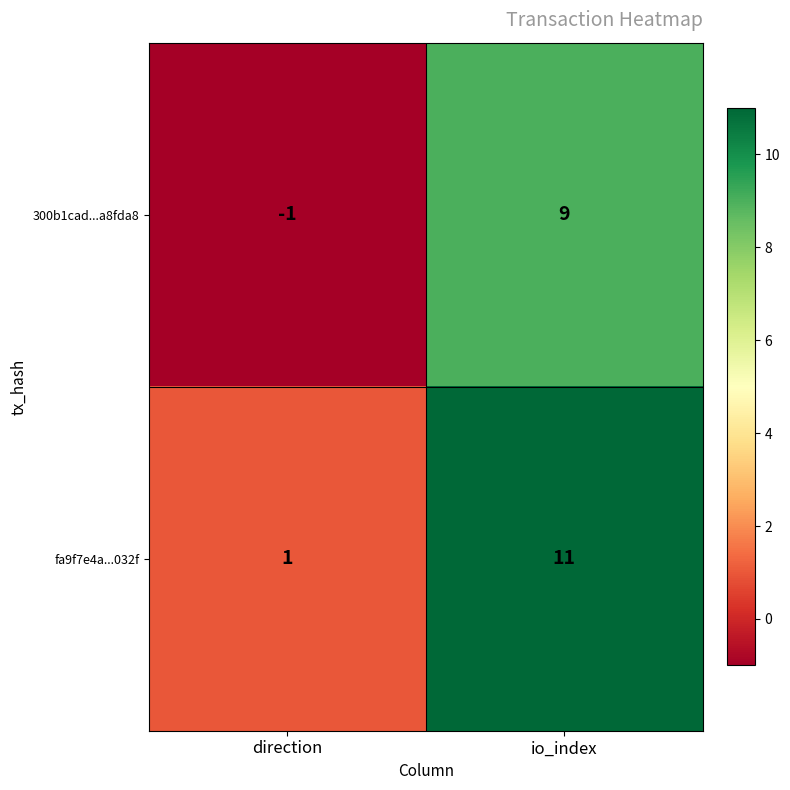

What is the difference between the maximum and minimum values in the 300b1cad...a8fda8 series?

10